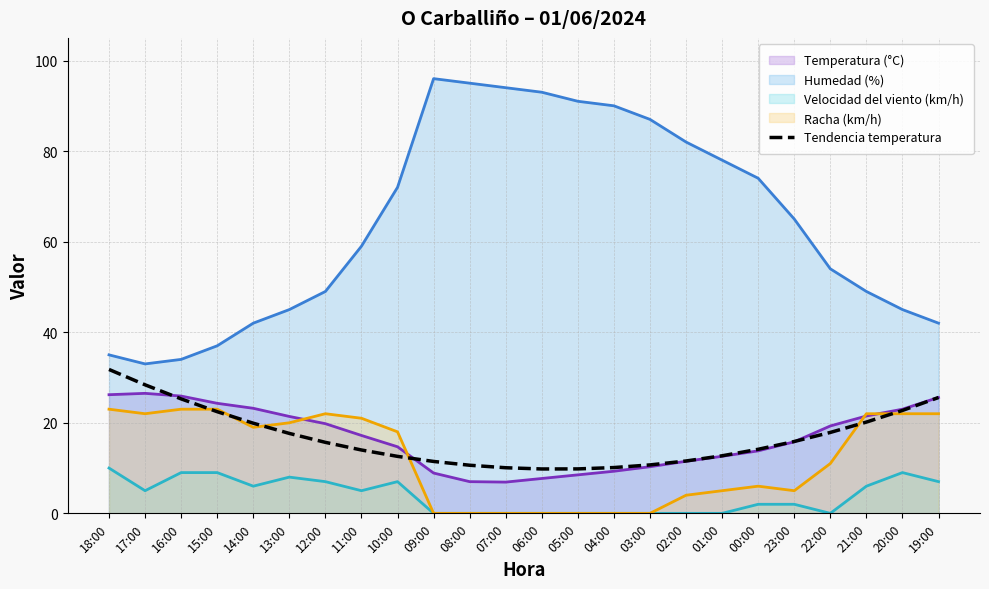

What is the average value?

16.7